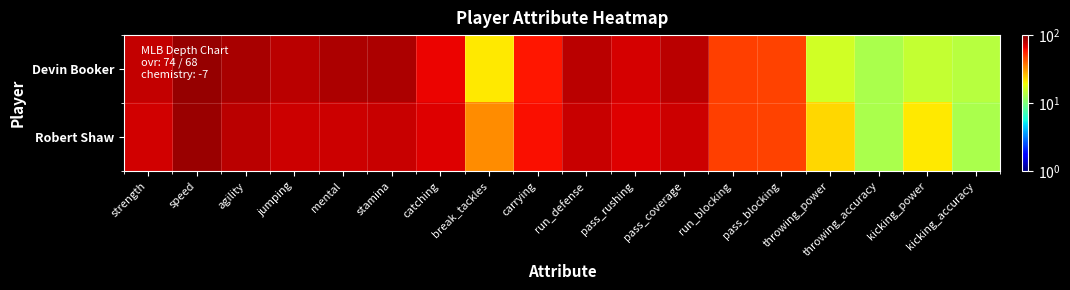

Reading left to right, extract all data points from this chart.

Devin Booker: strength=76	speed=90	agility=84	jumping=79	mental=83	stamina=83	catching=64	break_tackles=21	carrying=59	run_defense=78	pass_rushing=70	pass_coverage=79	run_blocking=48	pass_blocking=47	throwing_power=16	throwing_accuracy=13	kicking_power=15	kicking_accuracy=14
Robert Shaw: strength=72	speed=89	agility=78	jumping=73	mental=73	stamina=74	catching=68	break_tackles=33	carrying=61	run_defense=74	pass_rushing=68	pass_coverage=73	run_blocking=48	pass_blocking=47	throwing_power=23	throwing_accuracy=13	kicking_power=21	kicking_accuracy=13